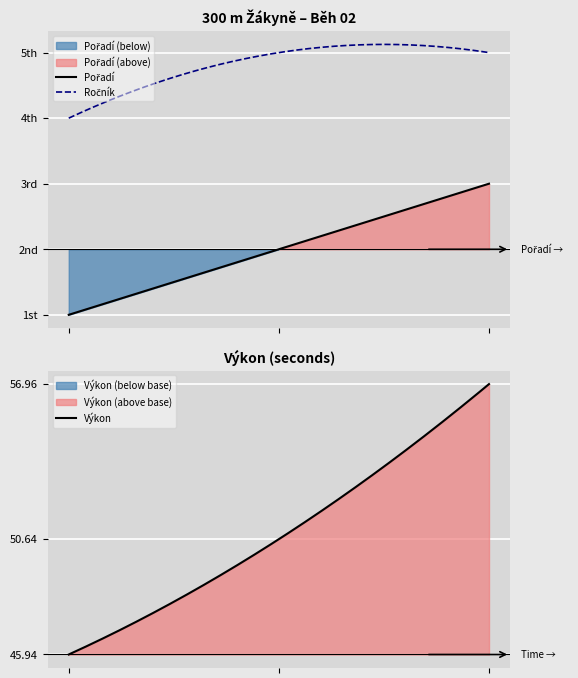

What is the highest value of the Výkon series?

57.0